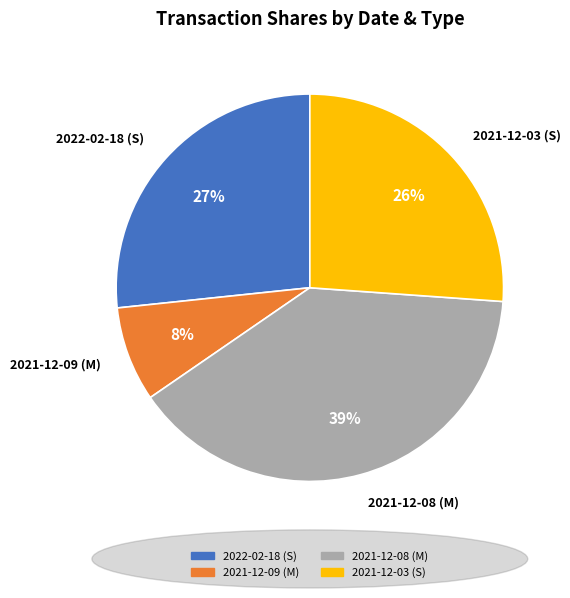

Which slice is the largest?

2021-12-08 (M)